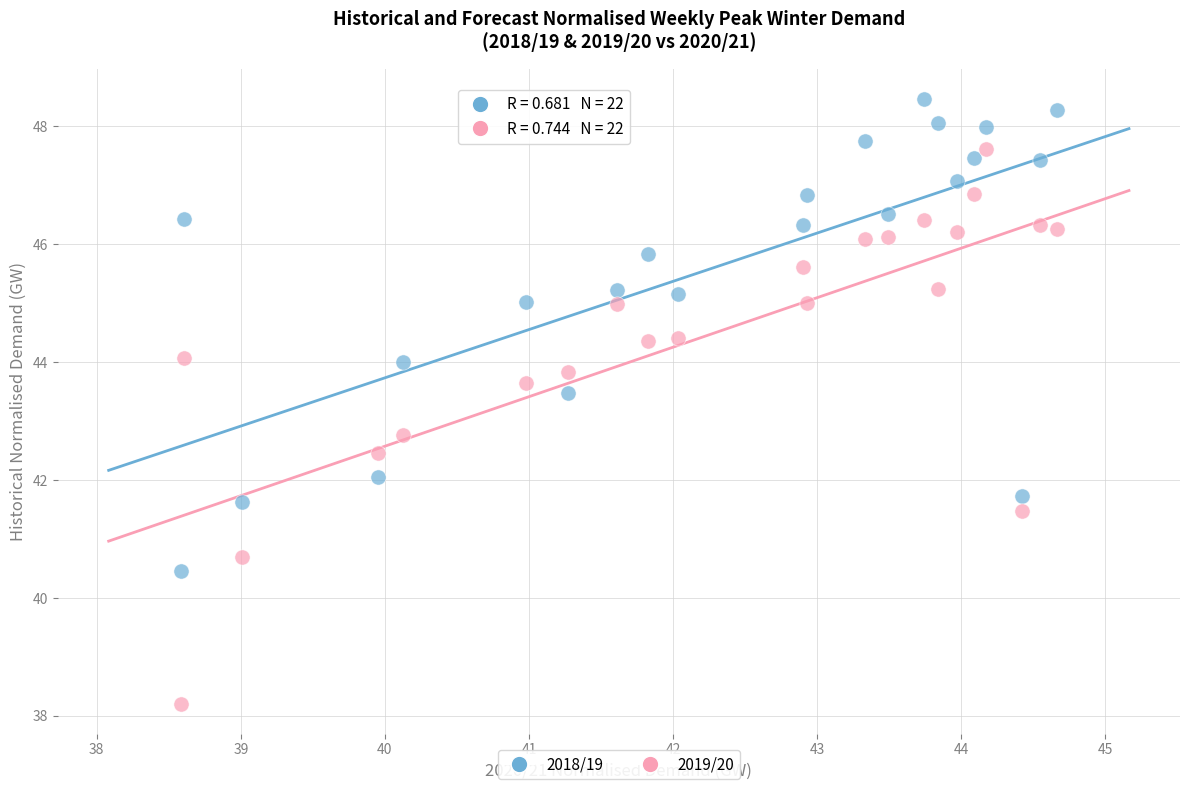

Which series reaches the minimum Y coordinate?

2019/20